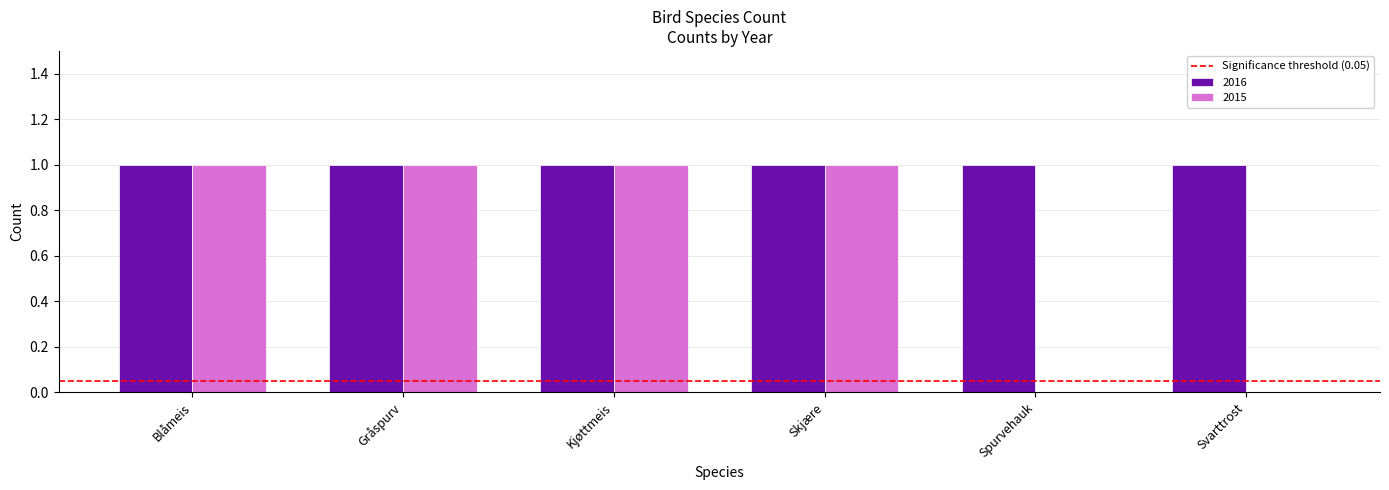

Count the number of data series in this chart.

2